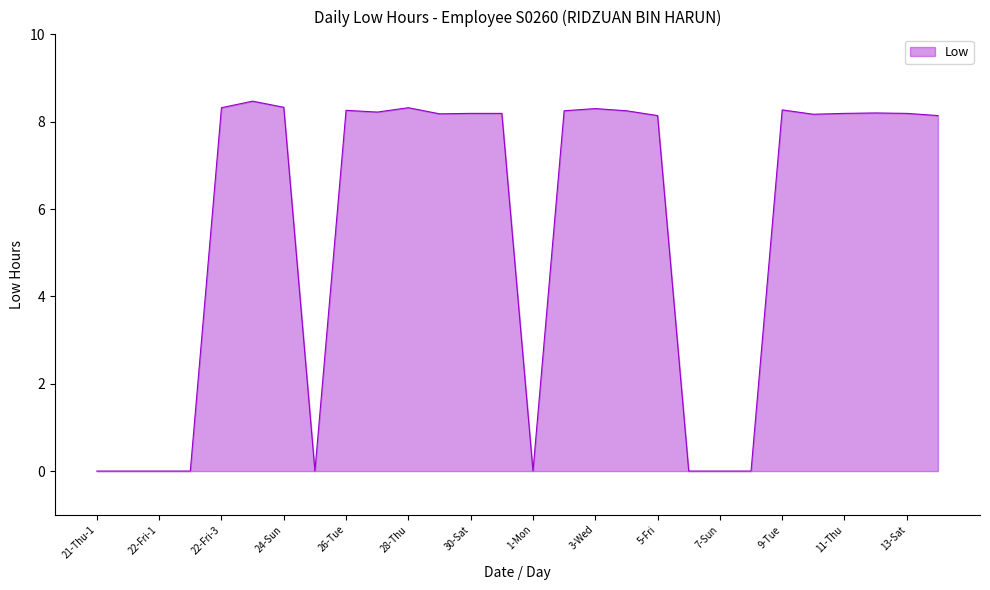

What is the greatest value displayed?

8.5